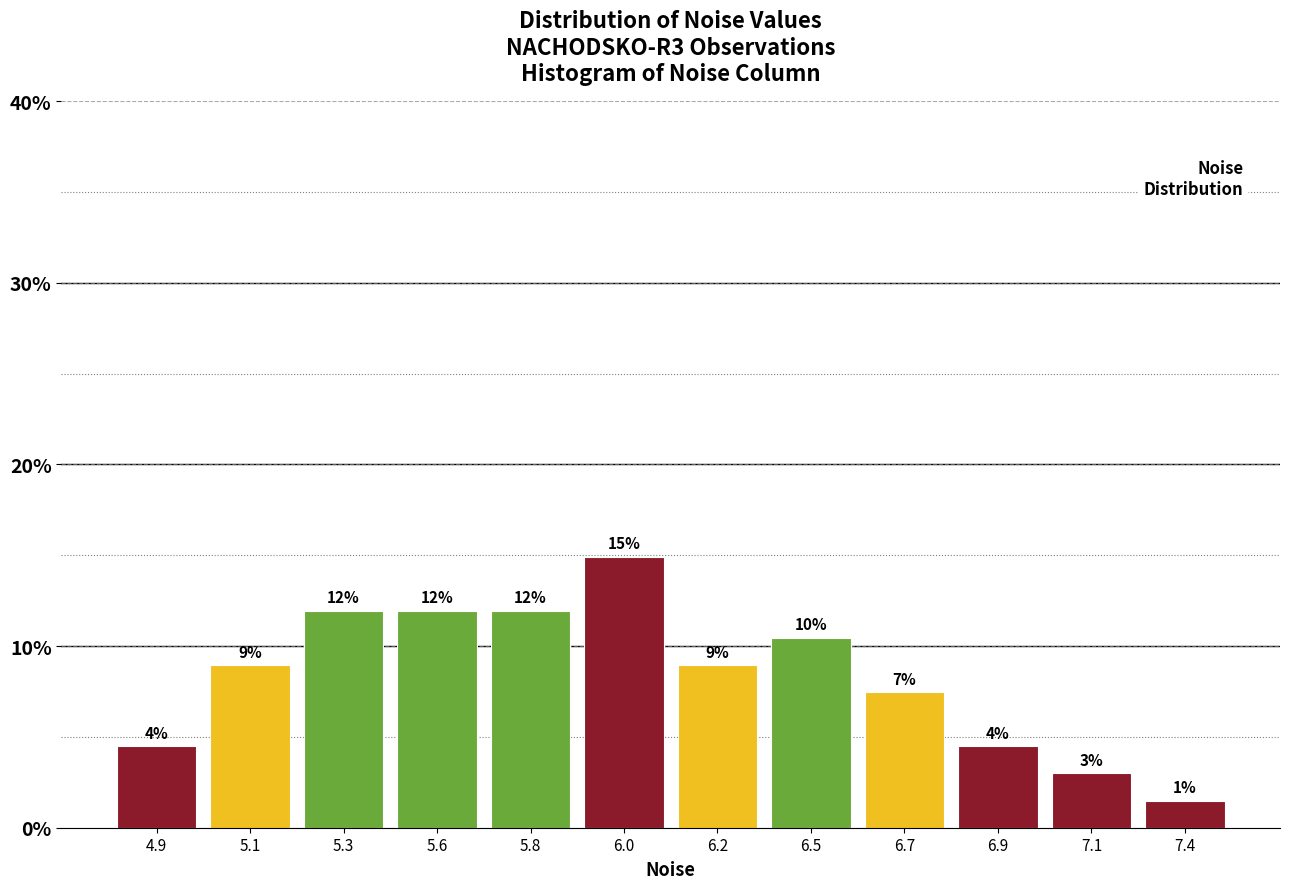

Between 7.1 and 5.6, which is larger?

5.6